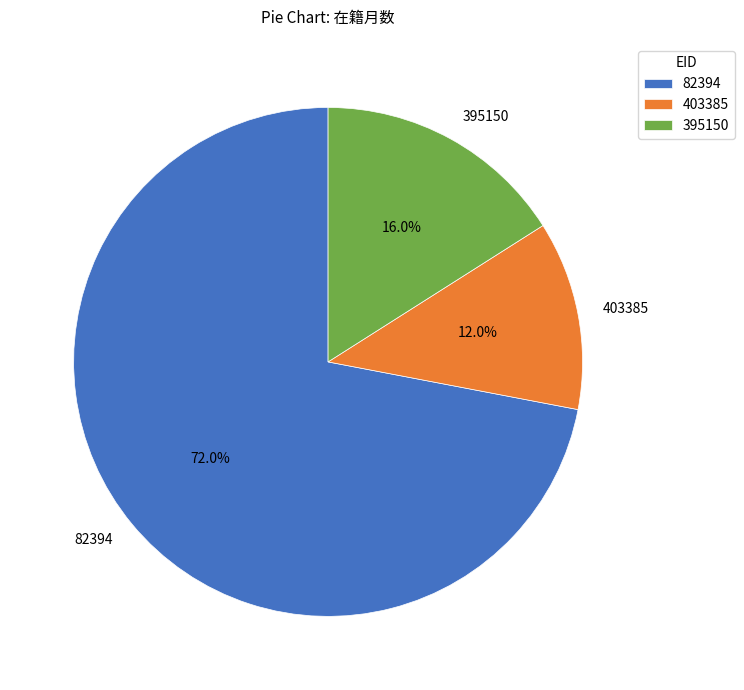

Is it true that 403385 is 12% of the pie?

True